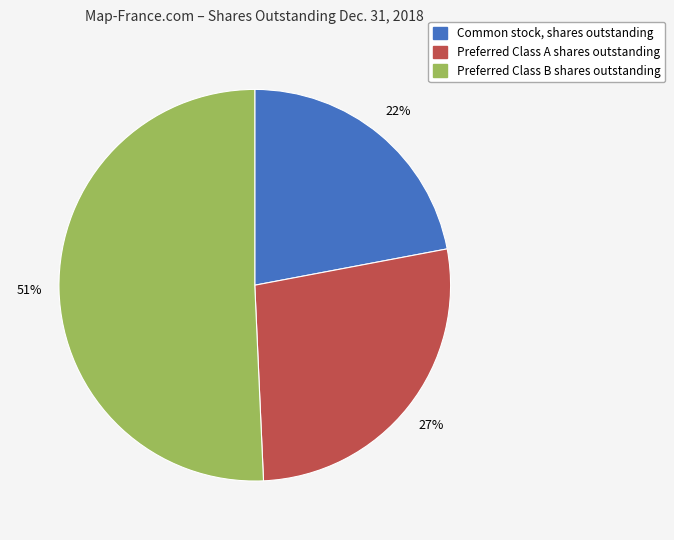

Combined, do Common stock, shares outstanding and Preferred Class B shares outstanding account for over 50%?

Yes